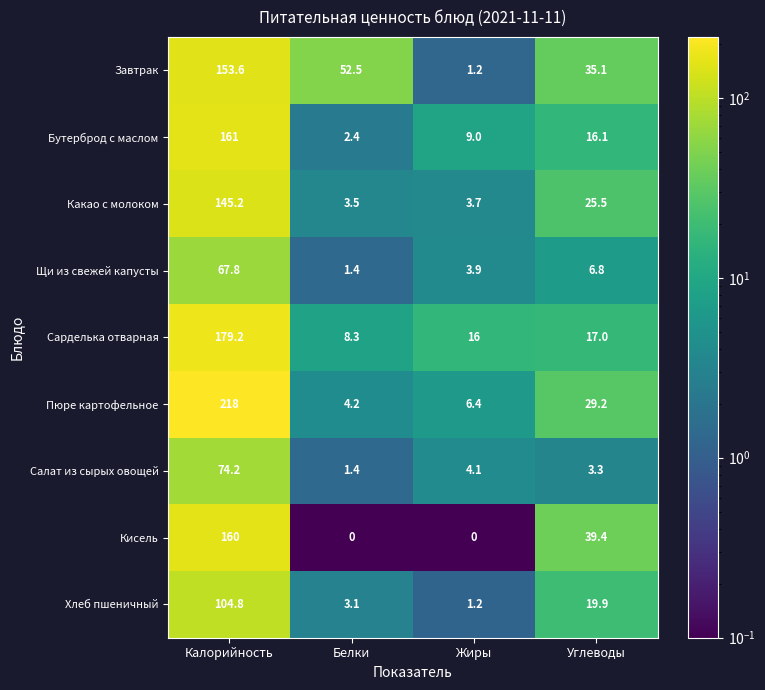

What is the spread (max minus min) of values at Жиры?

16.0